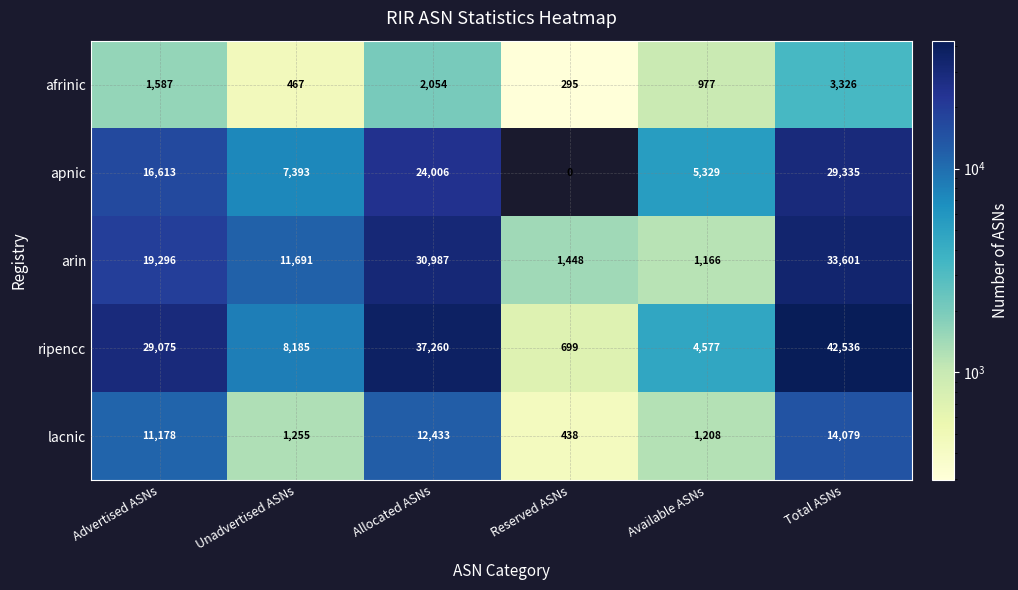

How many data points does each series have?

6